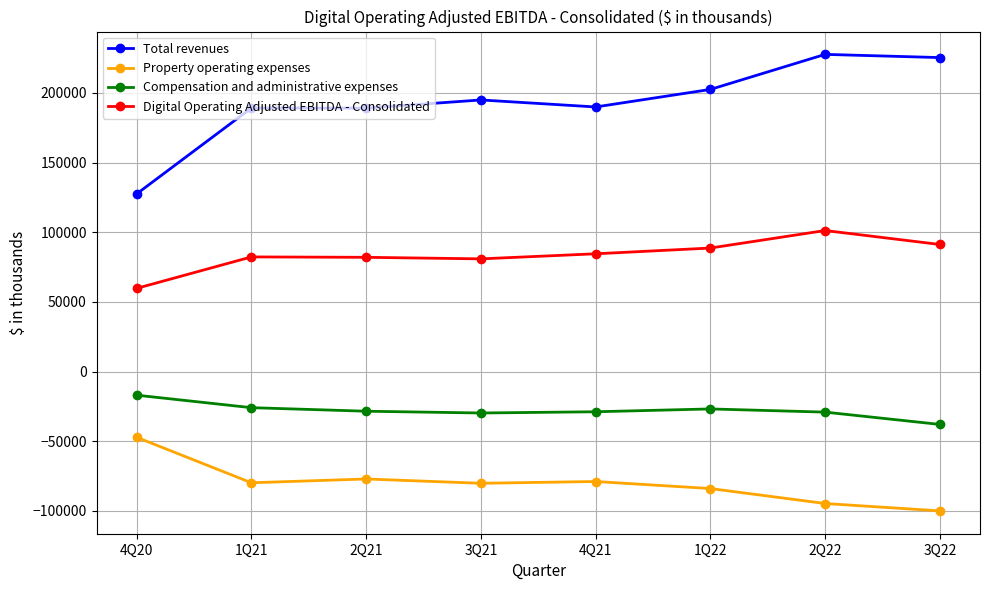

Which series has the widest spread of values?

Total revenues